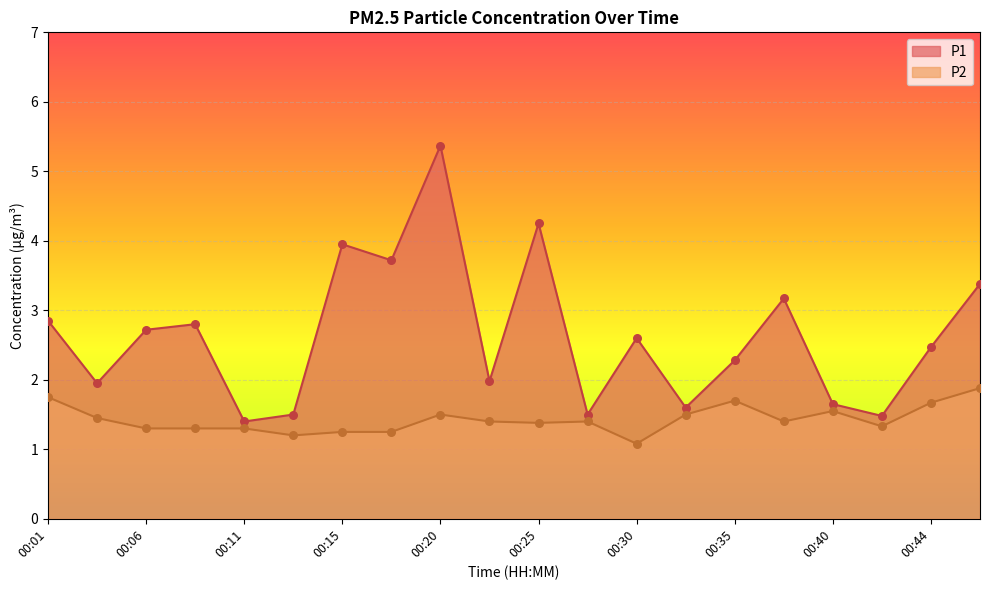

Which series has the largest total across all categories?

P1